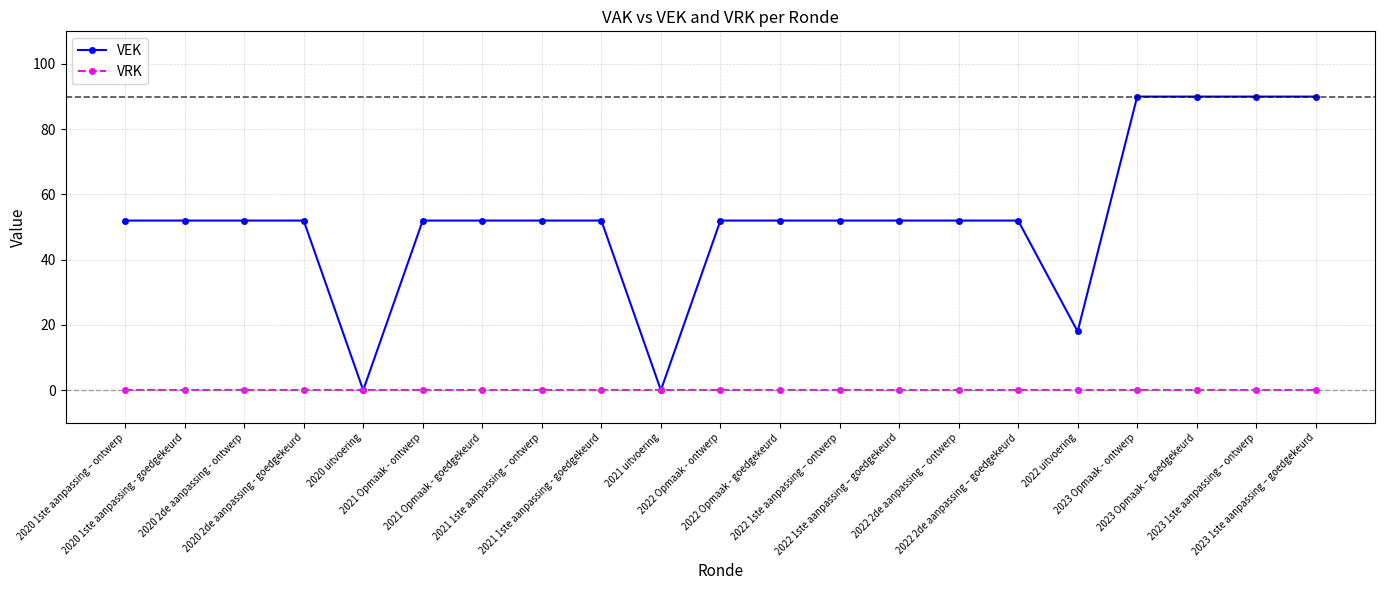

Which series has the largest total across all categories?

VEK